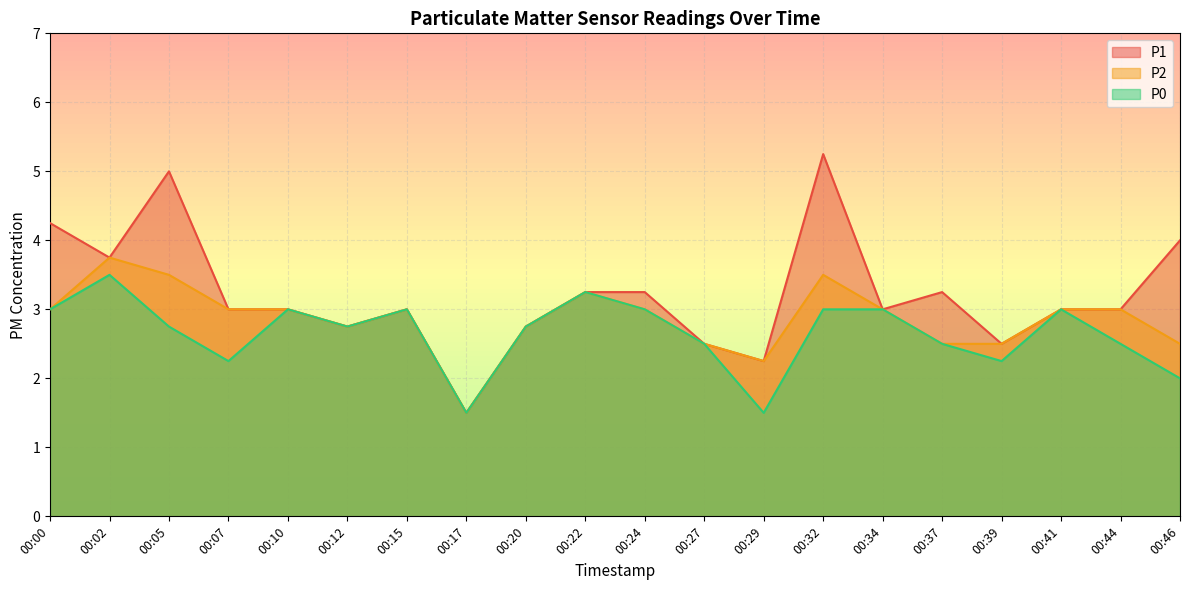

How many interior local valleys does the P2 series have?

3